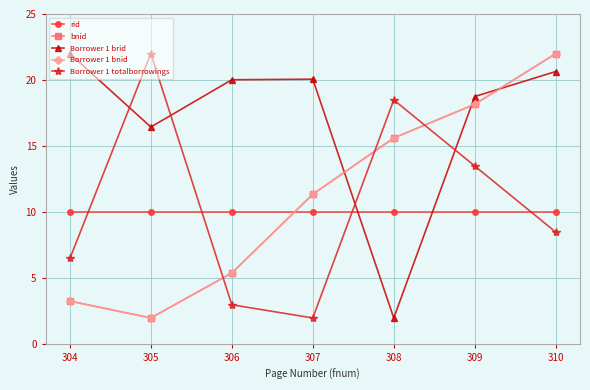

What is the value of the Borrower 1 brid point at the 1st from the left?

22.0